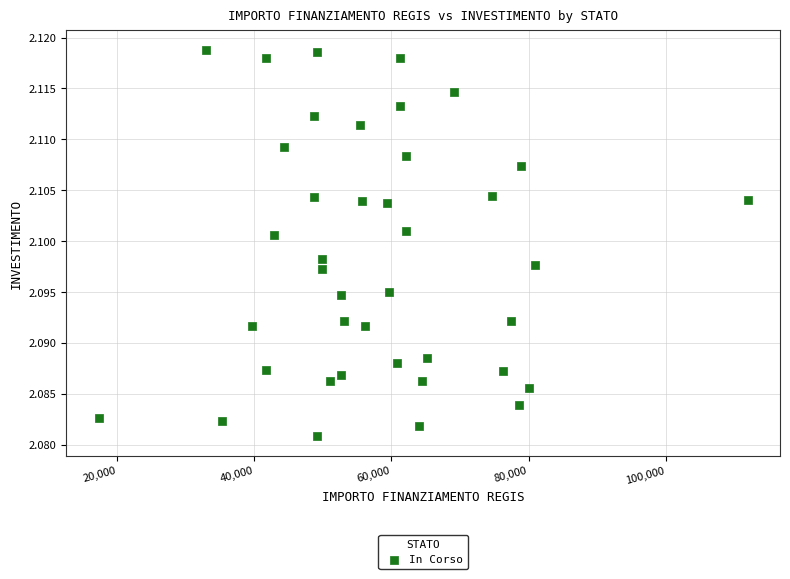

What is the range of X values (max minus min)?

94665.7